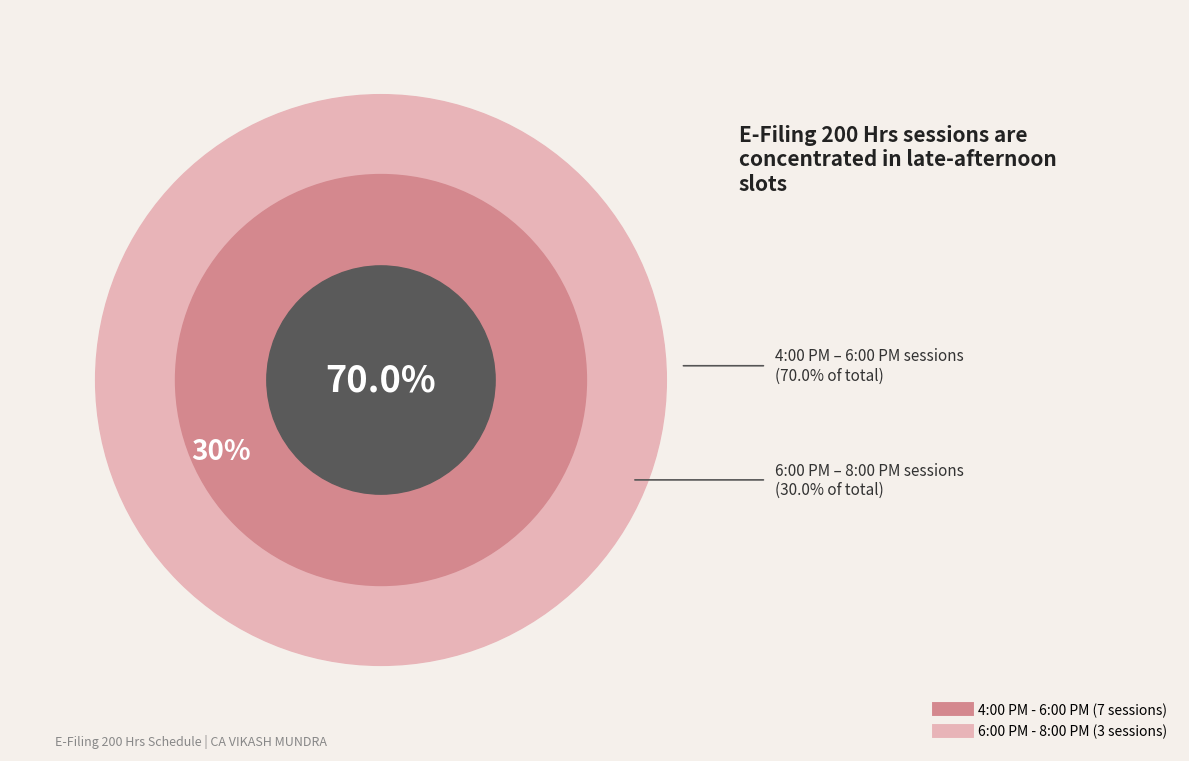

Which slice is the smallest?

6:00 PM - 8:00 PM